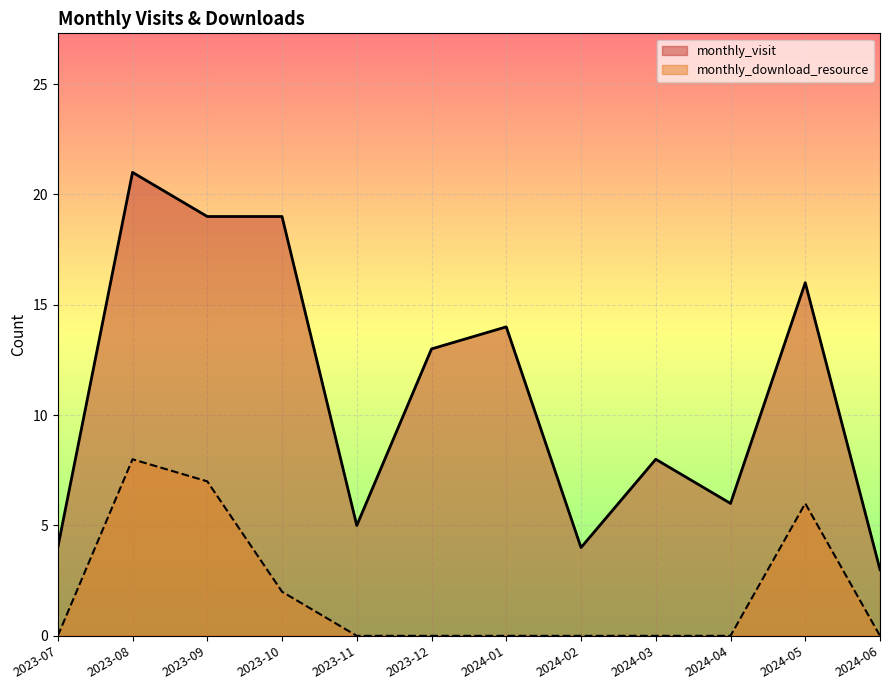

At which label is monthly_download_resource closest to 4?

2023-10